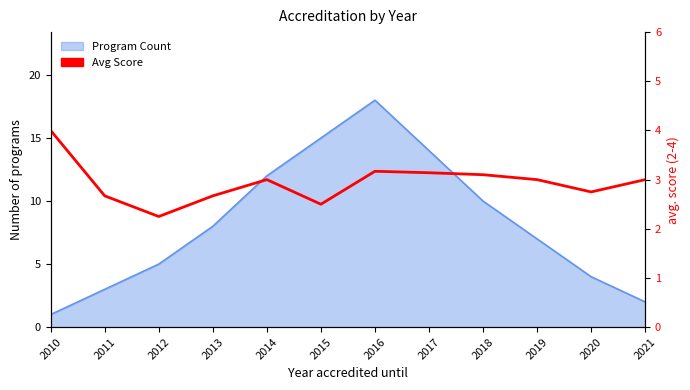

Reading left to right, extract all data points from this chart.

4.0	2.7	2.2	2.7	3.0	2.5	3.2	3.1	3.1	3.0	2.8	3.0